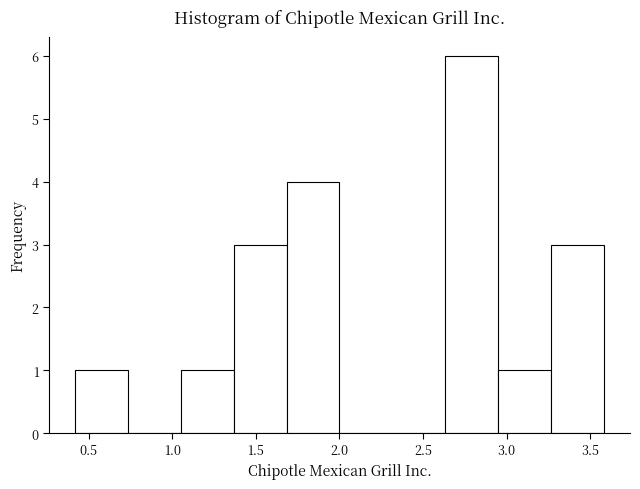

Over which range of the x-axis is the bar tallest?

2.65 to 2.95